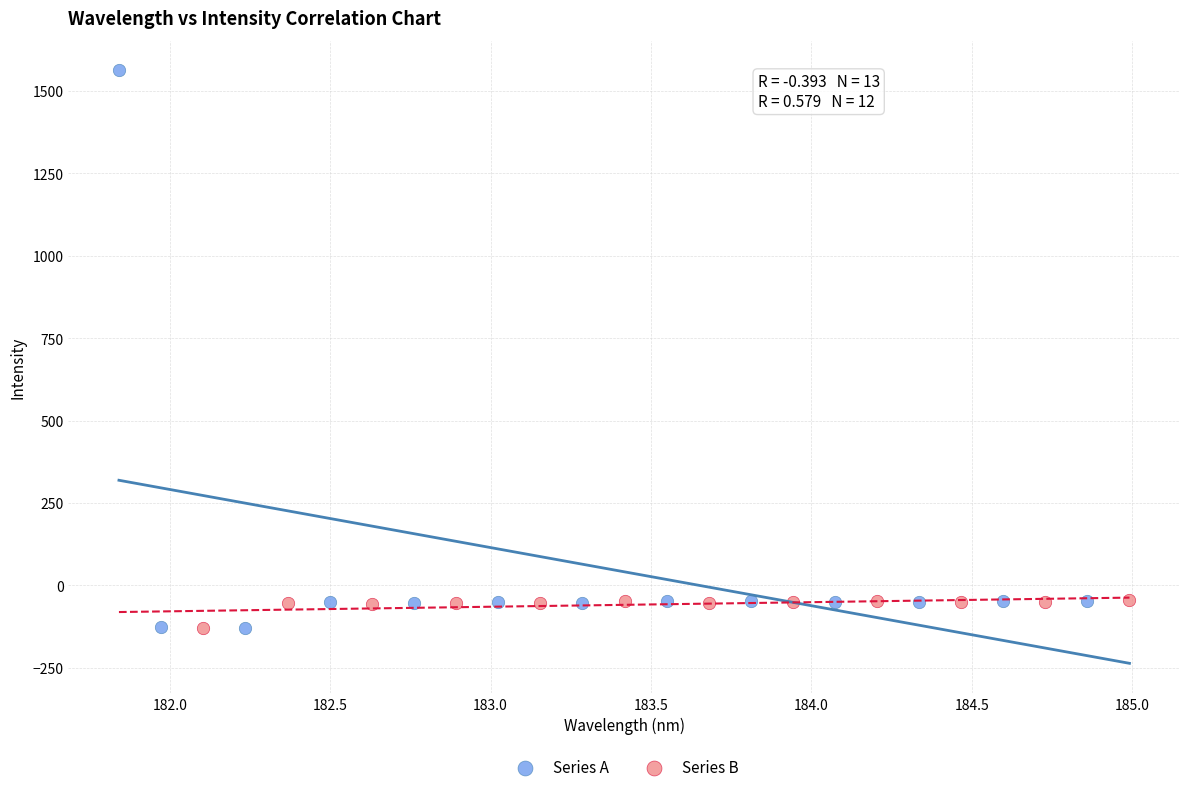

Which series has the largest Y range (max minus min)?

Series A